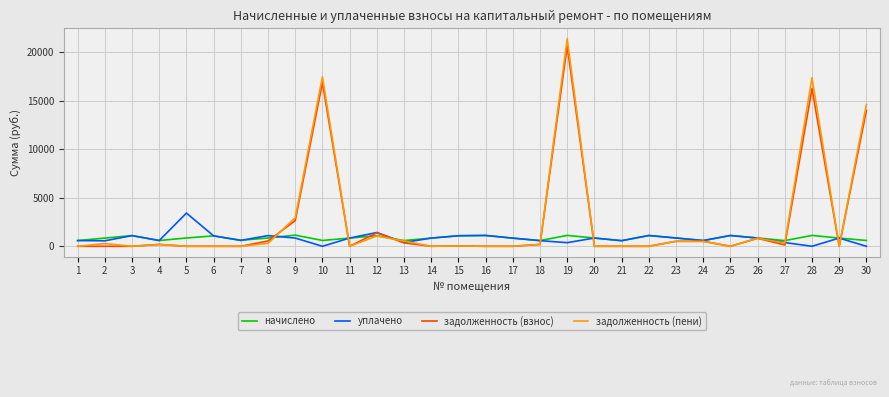

True or false: задолженность (пени) has more than 1 points higher than both neighbors.

True